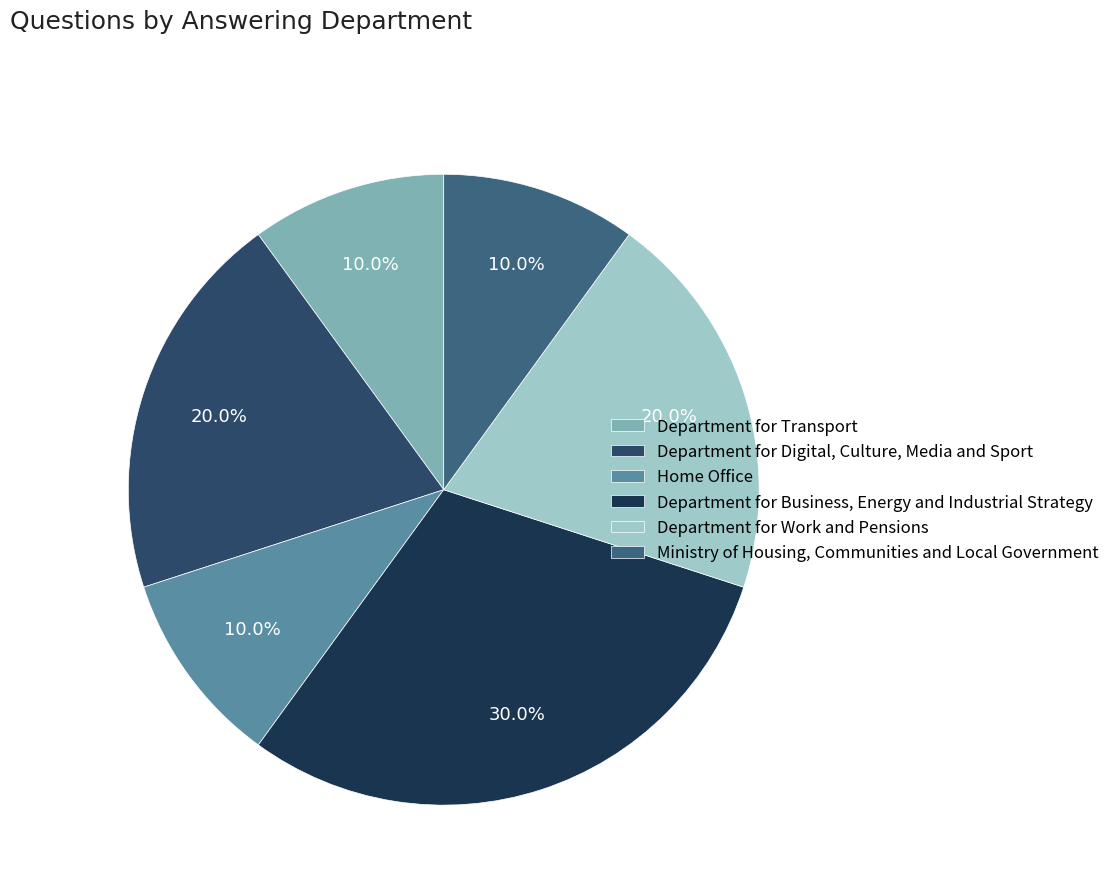

What is the largest slice in the pie chart?

Department for Business, Energy and Industrial Strategy